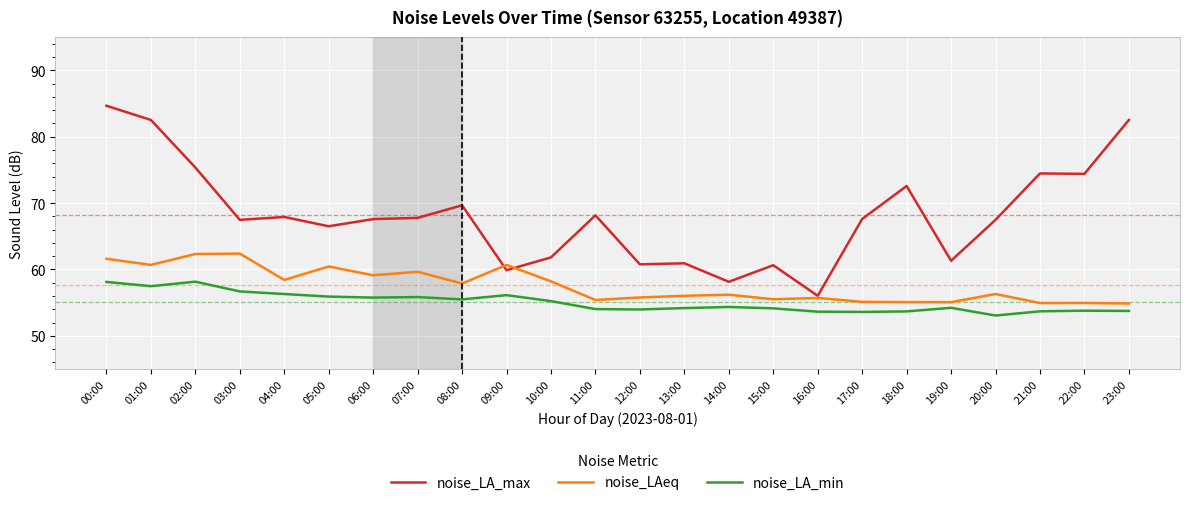

At which category is the sum across all series the highest?

00:00